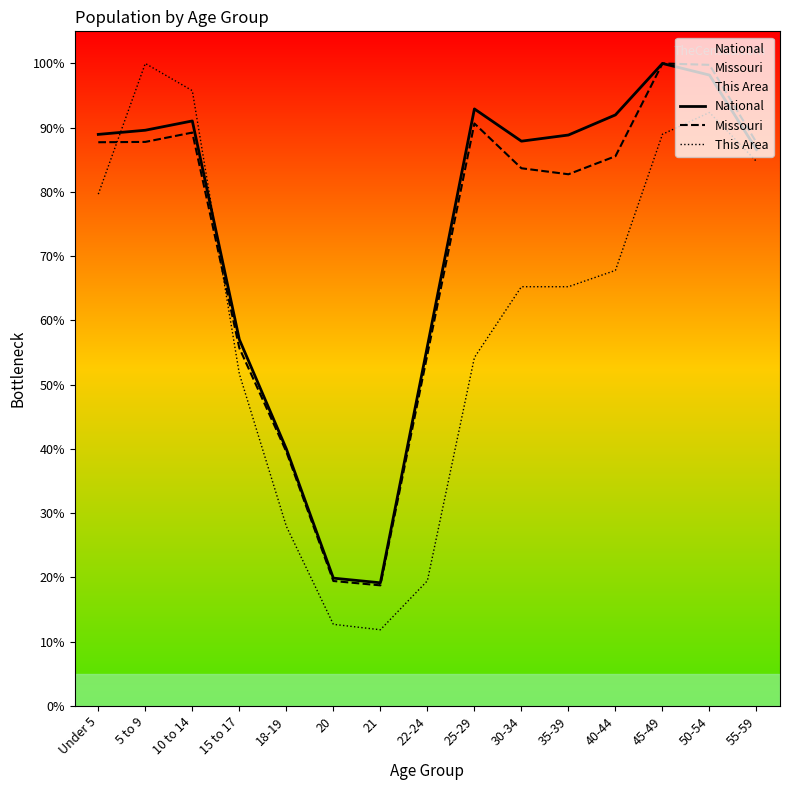

At which label does This Area reach its minimum?

21